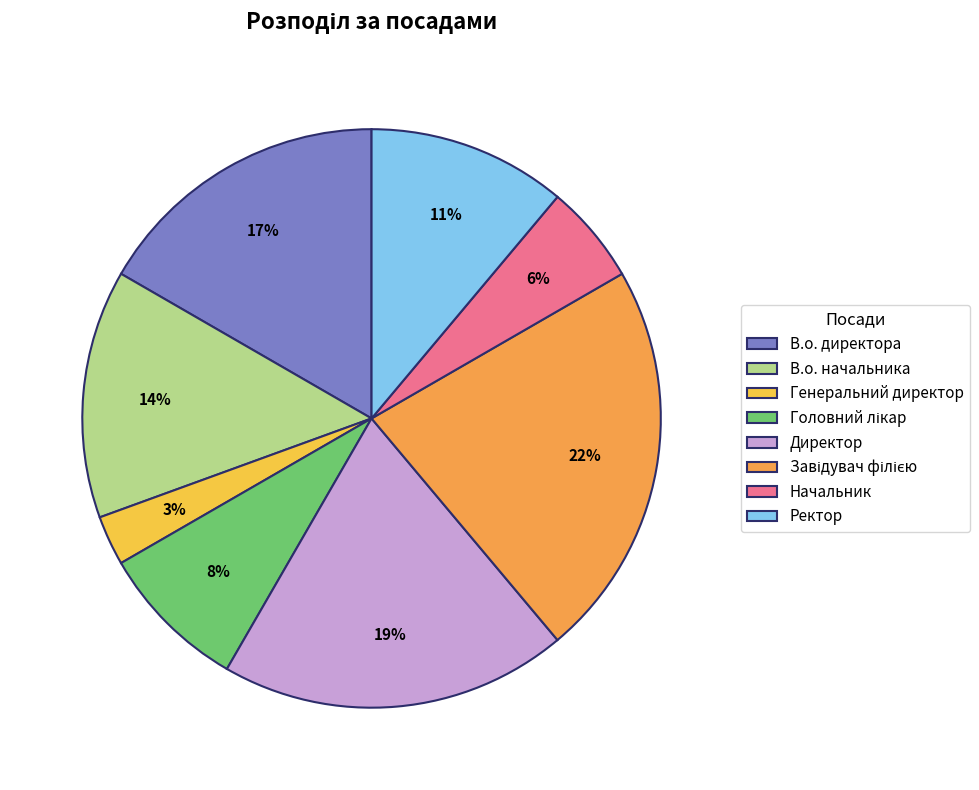

What is the smallest slice in the pie chart?

Генеральний директор